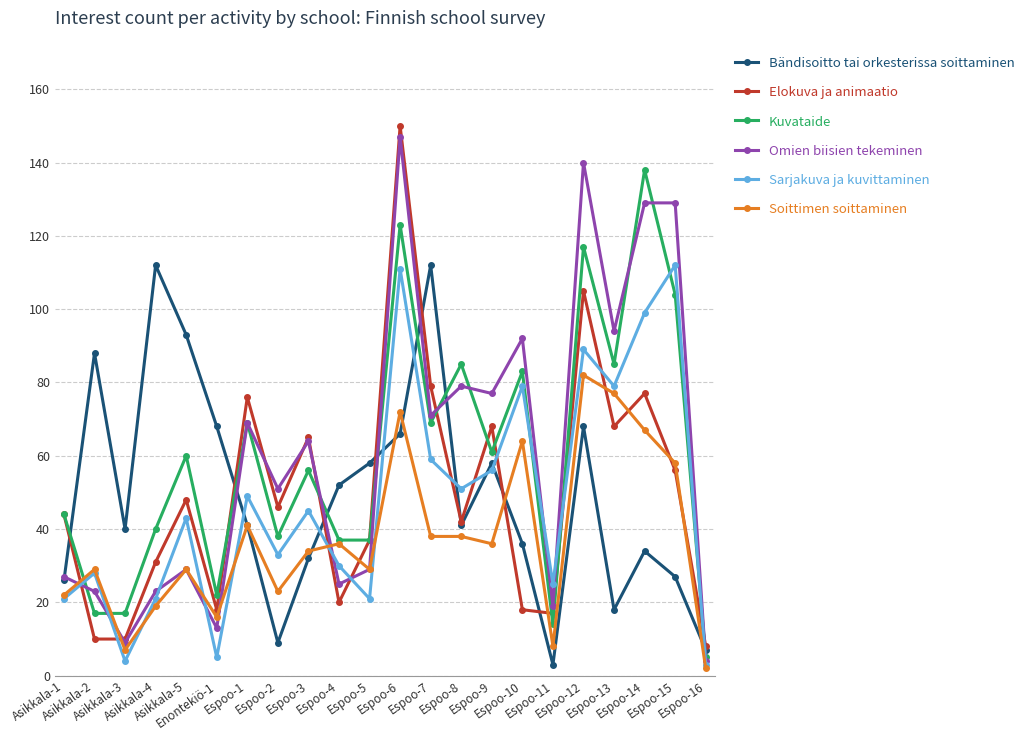

How many series are shown in this chart?

6